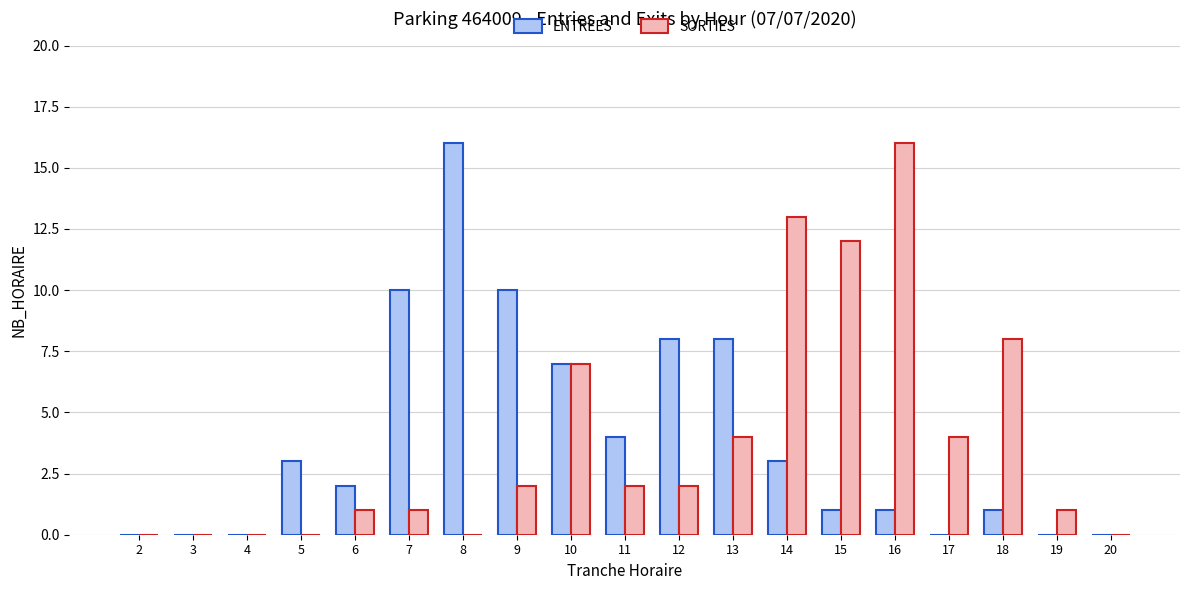

Is the value of ENTREES at 17 greater than the value of SORTIES at 18?

No